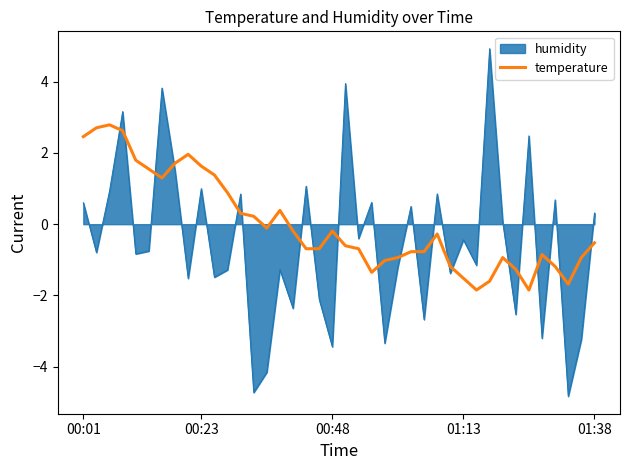

List the series in order of their peak value, lowest first.

temperature, humidity